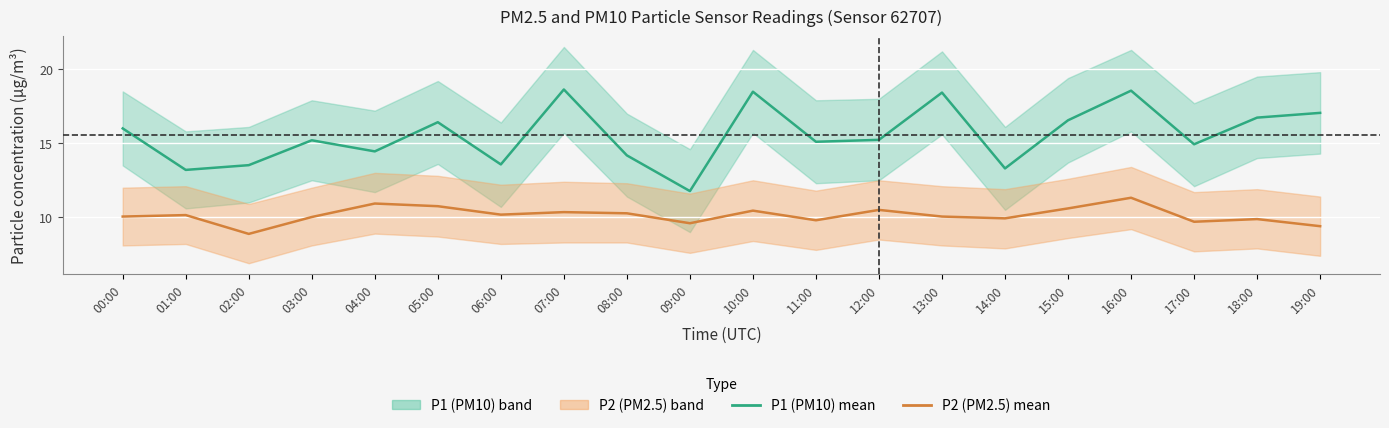

Reading right to left, transcribe all the data shown in this chart.

P1 (PM10) mean: 19:00=17.1	18:00=16.7	17:00=14.9	16:00=18.6	15:00=16.6	14:00=13.3	13:00=18.4	12:00=15.2	11:00=15.1	10:00=18.5	09:00=11.8	08:00=14.2	07:00=18.6	06:00=13.6	05:00=16.4	04:00=14.4	03:00=15.2	02:00=13.5	01:00=13.2	00:00=16.0
P2 (PM2.5) mean: 19:00=9.4	18:00=9.9	17:00=9.7	16:00=11.3	15:00=10.6	14:00=9.9	13:00=10.1	12:00=10.5	11:00=9.8	10:00=10.4	09:00=9.6	08:00=10.3	07:00=10.3	06:00=10.2	05:00=10.8	04:00=10.9	03:00=10.0	02:00=8.9	01:00=10.2	00:00=10.1